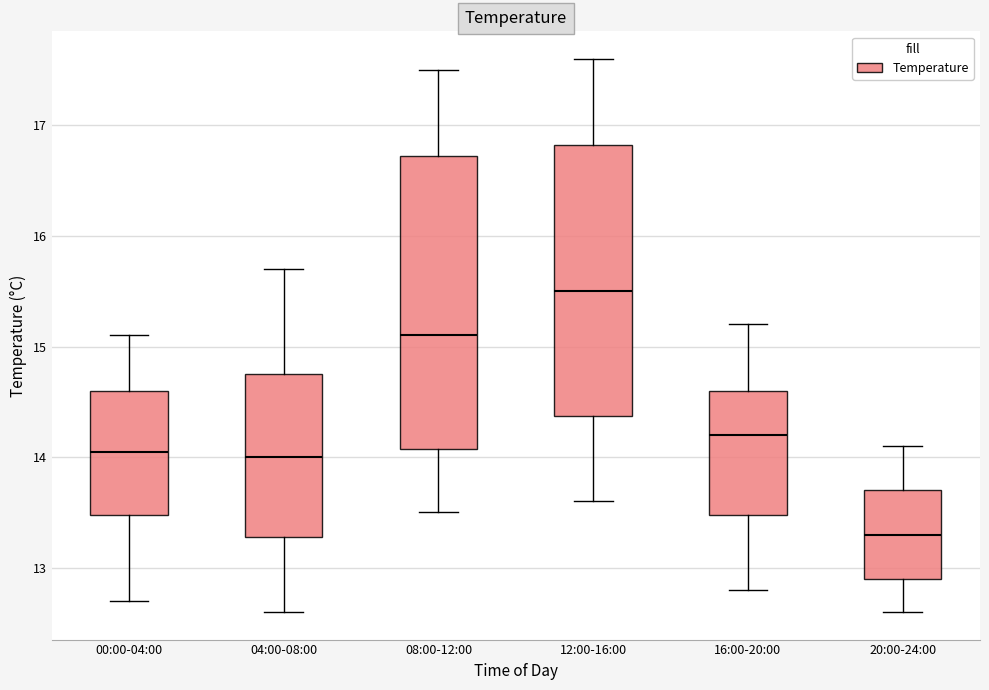

Reading left to right, read every box against the y-axis: the position of its median line, the range the box covers, and the ends of its whiskers. The values are not printed on the chart, so give them approximately, as read against the axis.

00:00-04:00: median 14.1, box 13.5 to 14.6, whiskers 12.7 to 15.1
04:00-08:00: median 14.0, box 13.3 to 14.8, whiskers 12.6 to 15.7
08:00-12:00: median 15.1, box 14.1 to 16.7, whiskers 13.5 to 17.5
12:00-16:00: median 15.5, box 14.4 to 16.8, whiskers 13.6 to 17.6
16:00-20:00: median 14.2, box 13.5 to 14.6, whiskers 12.8 to 15.2
20:00-24:00: median 13.3, box 12.9 to 13.7, whiskers 12.6 to 14.1